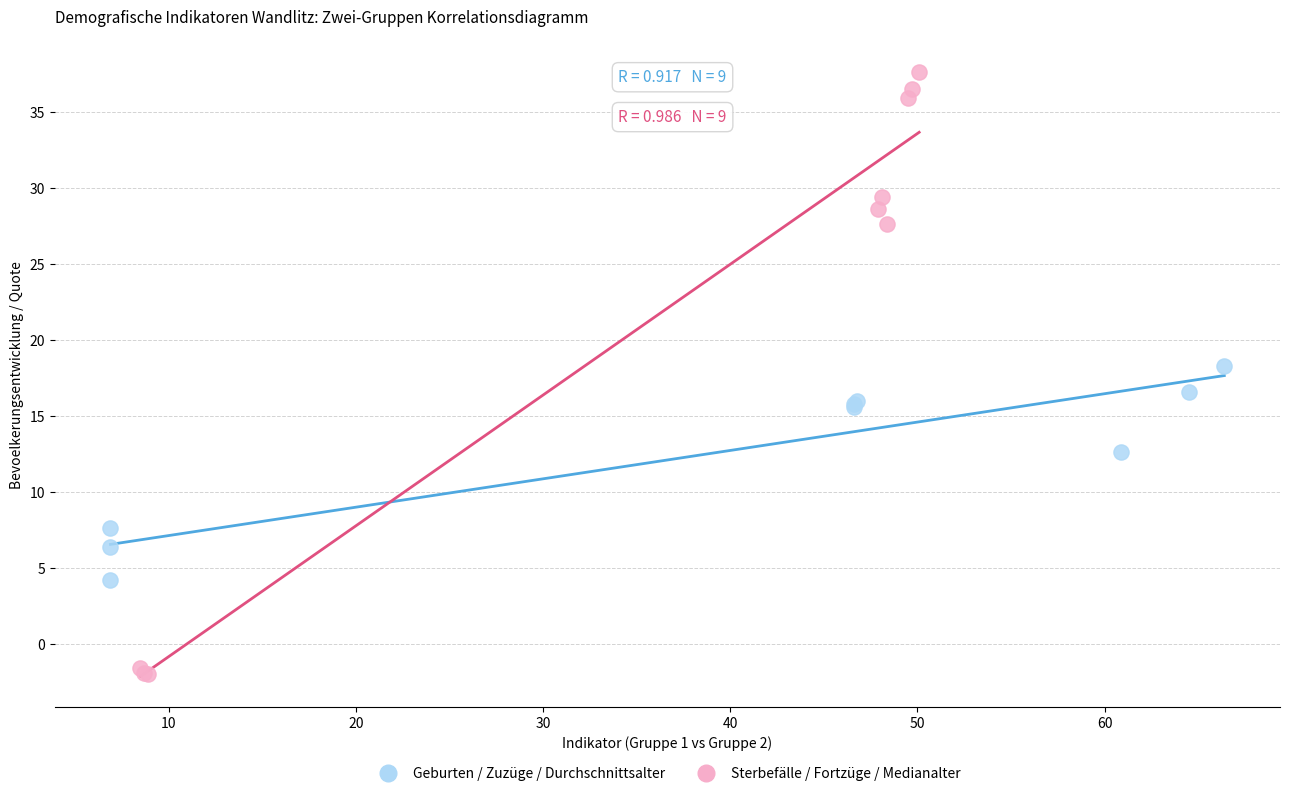

Which series reaches the minimum Y coordinate?

Sterbefälle / Fortzüge / Medianalter